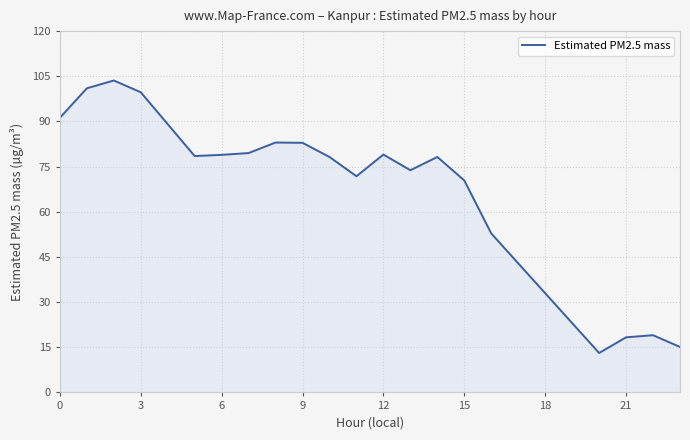

What is the difference between the maximum and minimum values?

90.5